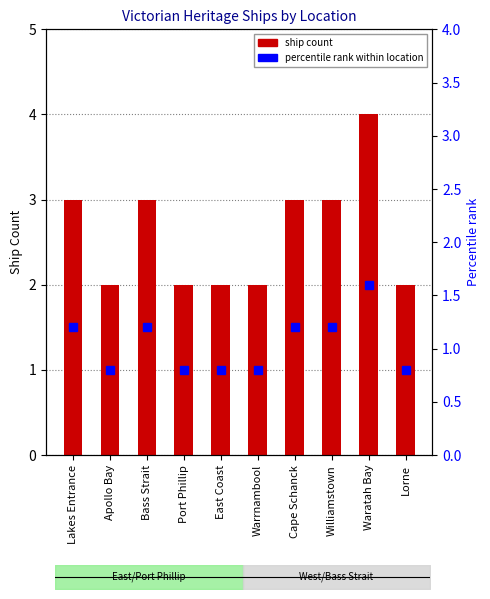

What is the value of the 5th bar from the left?

2